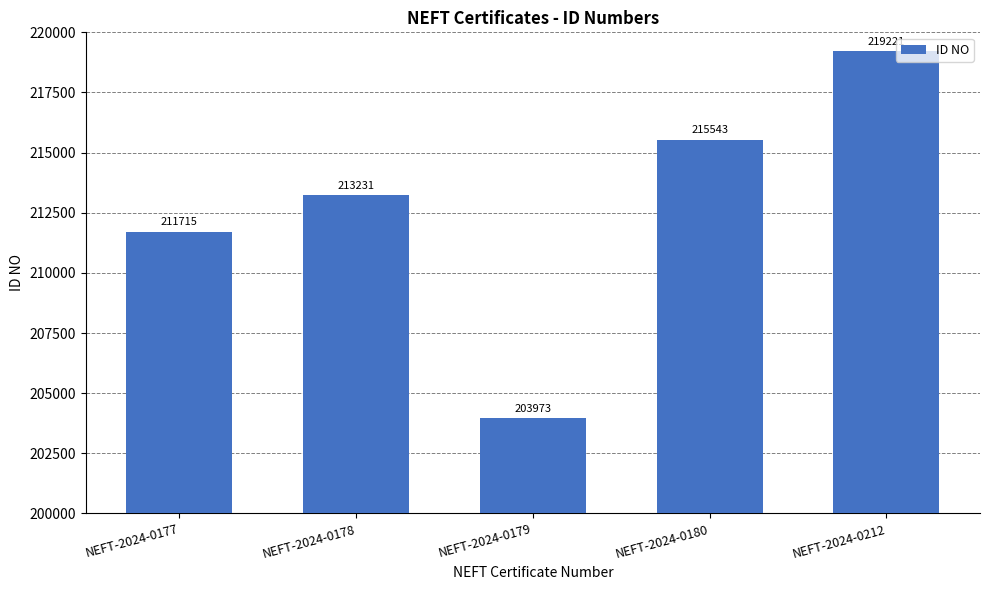

What is the minimum value shown in the chart?

203973